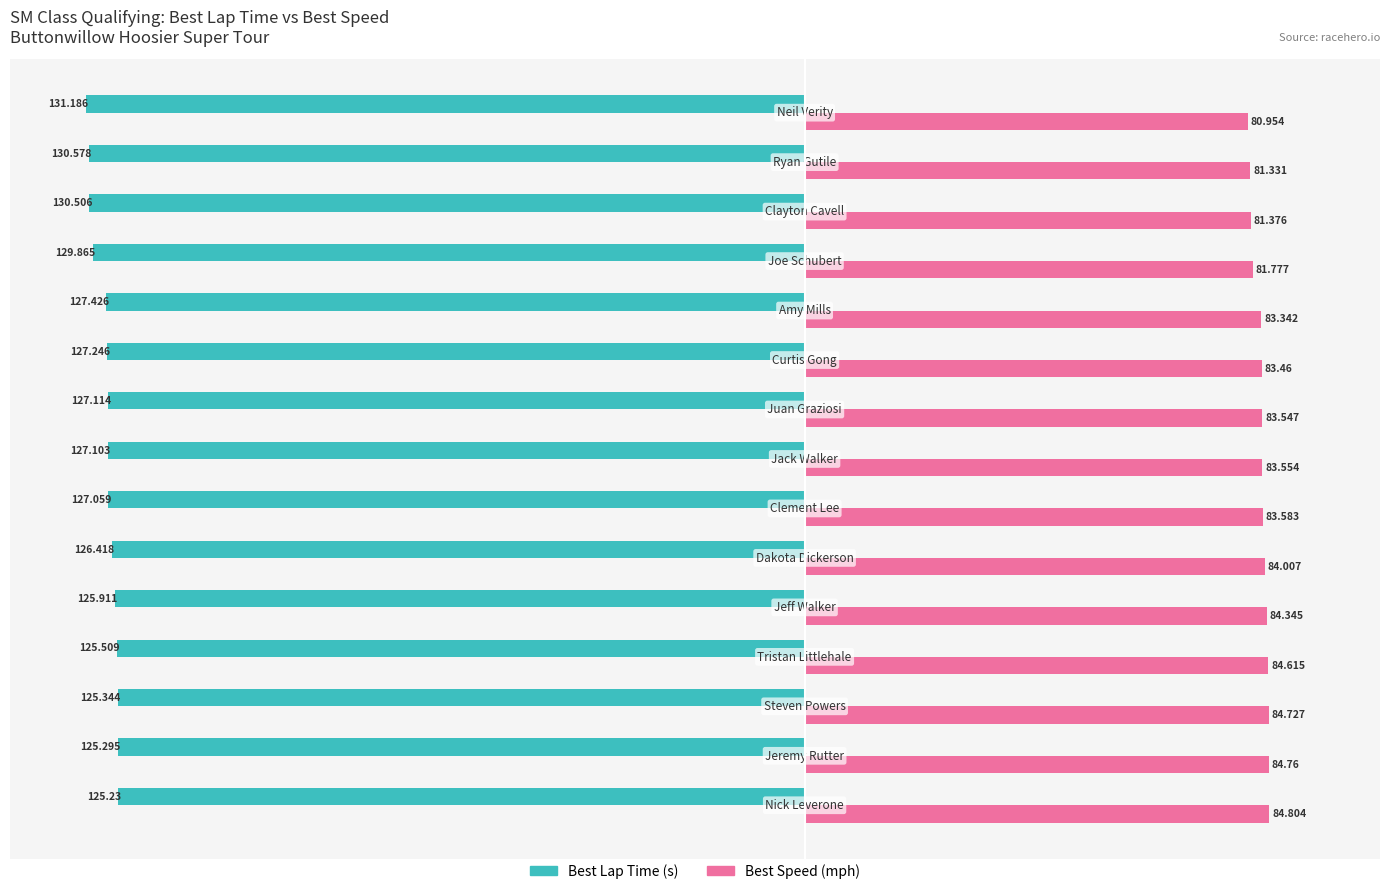

What is the average value of the Best Lap Time (s) series?

-127.5